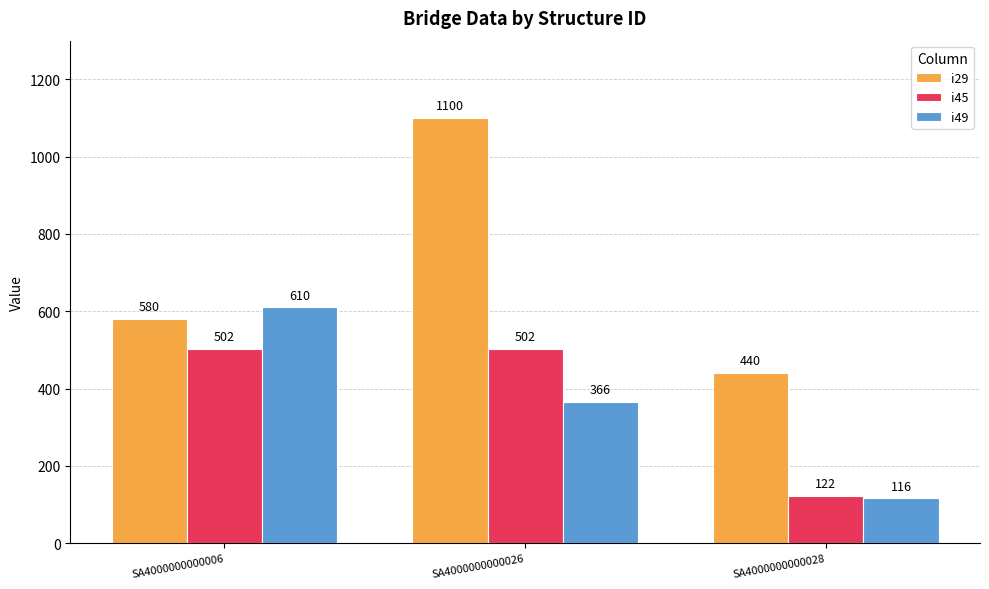

At which category is the sum across all series the highest?

SA4000000000026